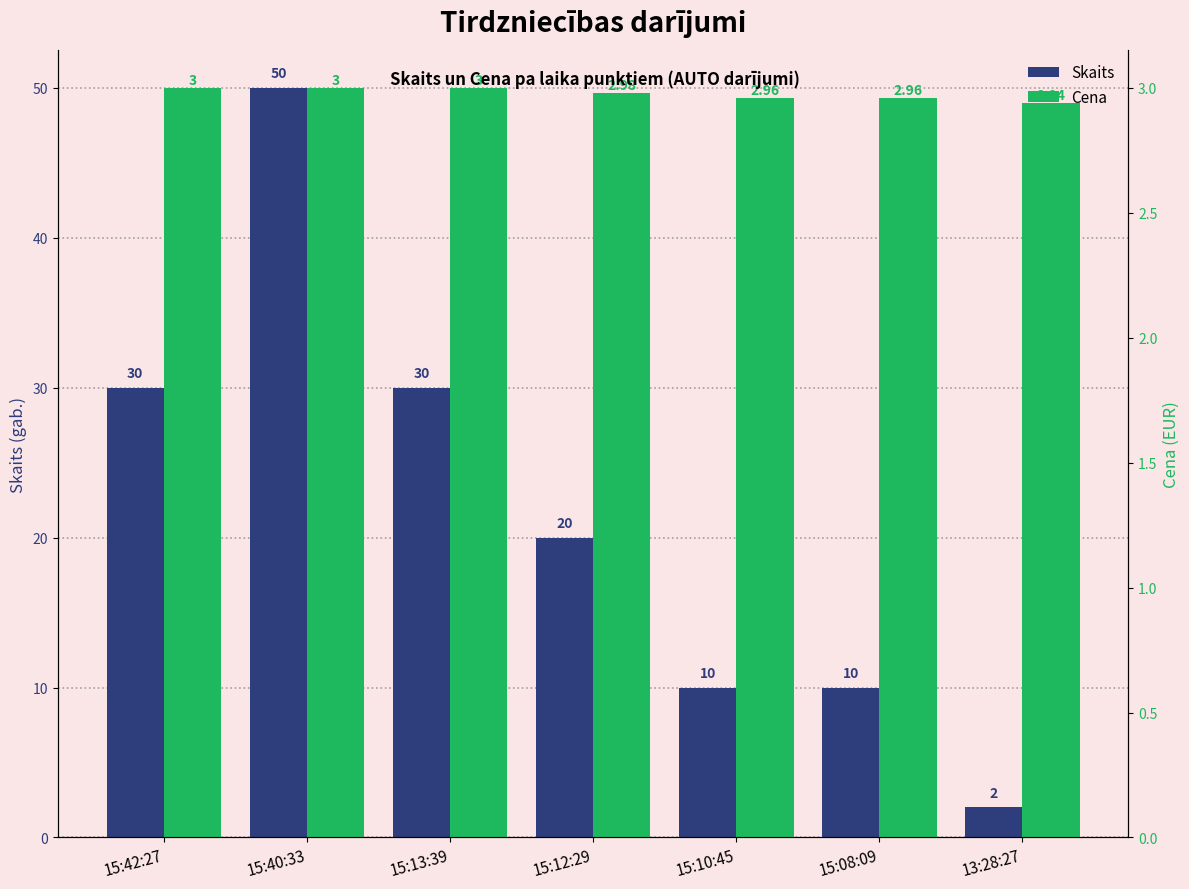

Rank the series by their maximum value, from lowest to highest.

Cena, Skaits